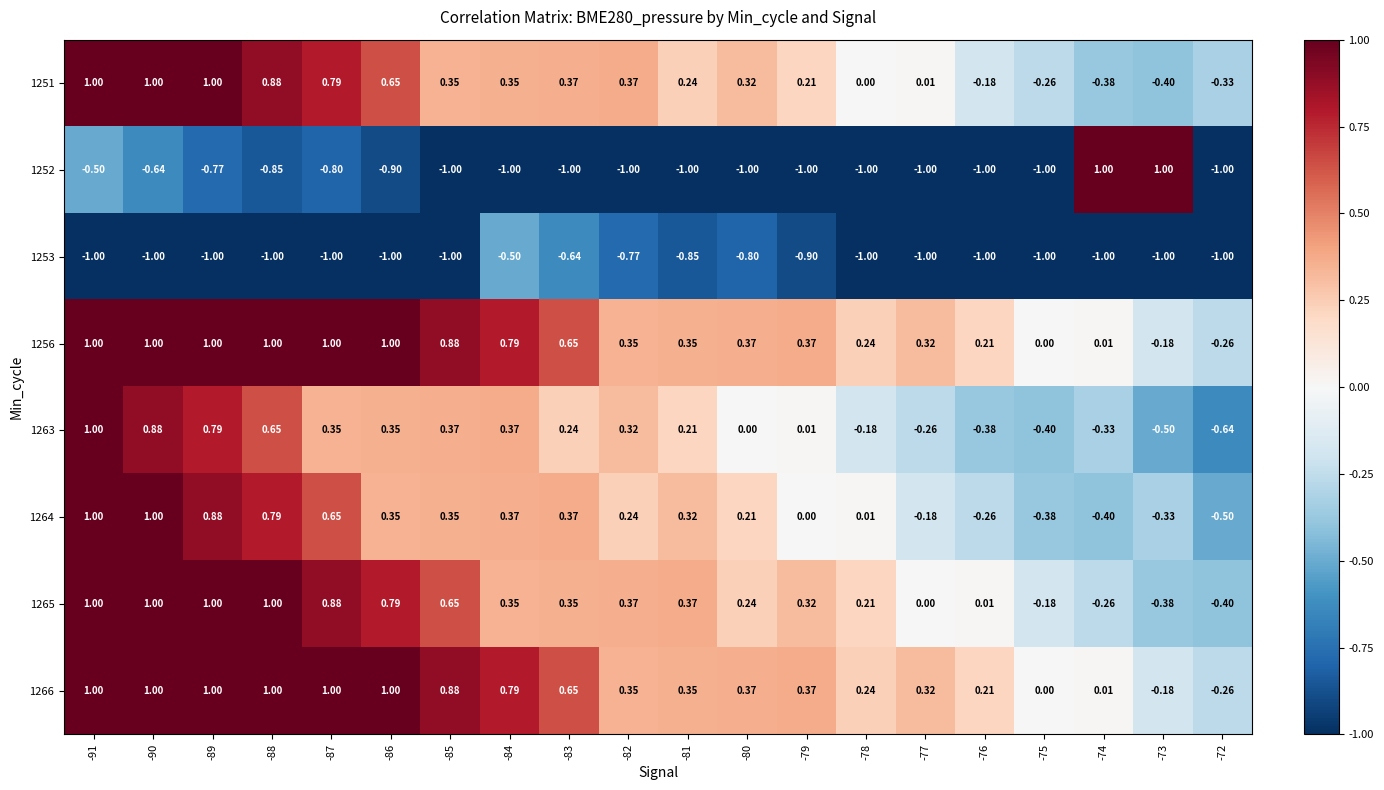

What is the total value across all series at -89?

3.9